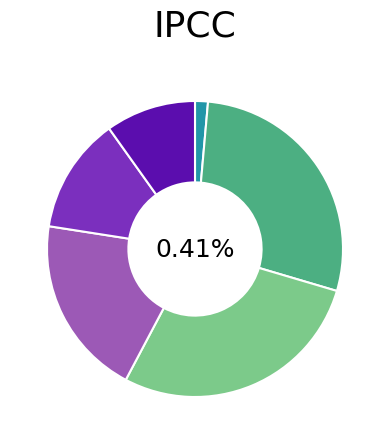

To the nearest percent, what is the difference between the B and BB slice percentages?

3%